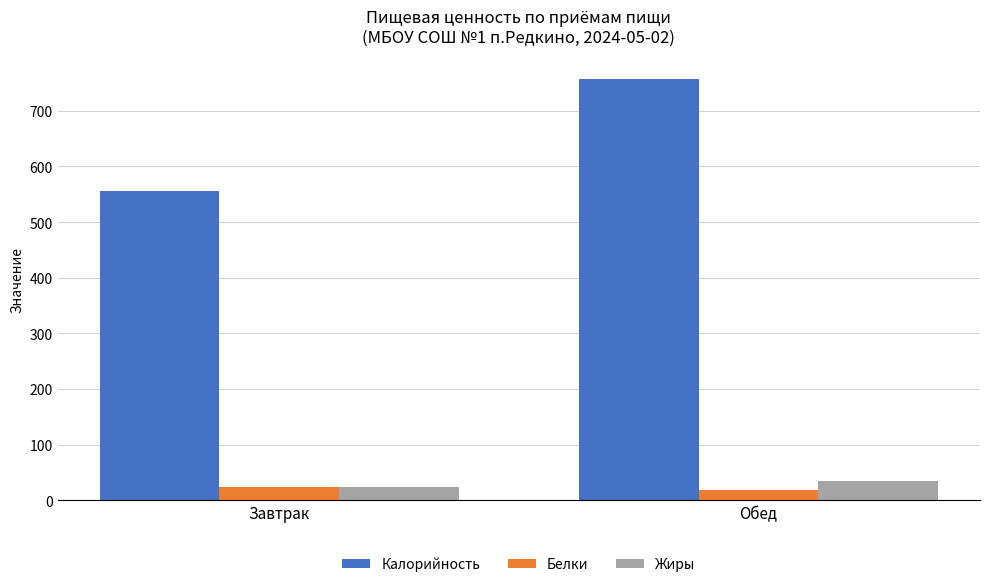

At which label does Калорийность reach its peak?

Обед